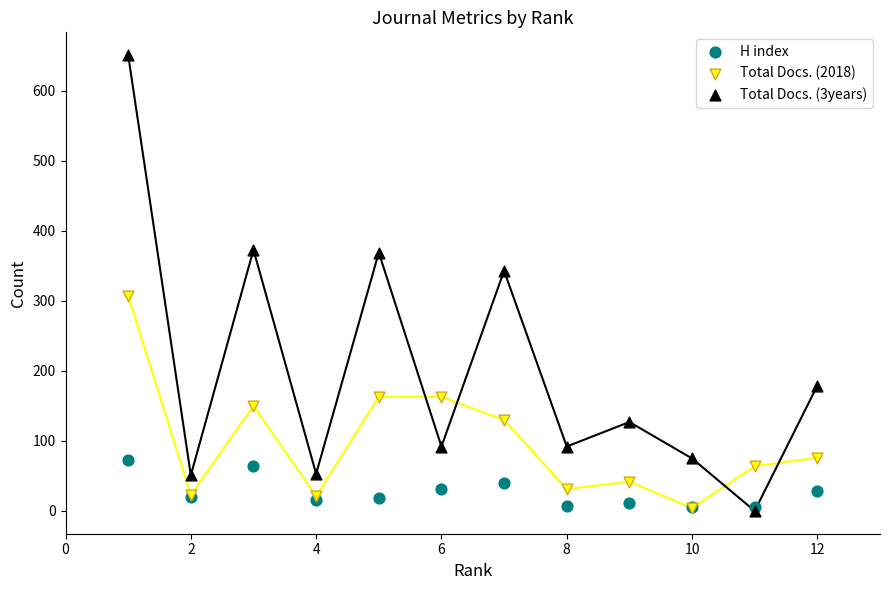

Which series reaches the maximum Y coordinate?

Total Docs. (3years)